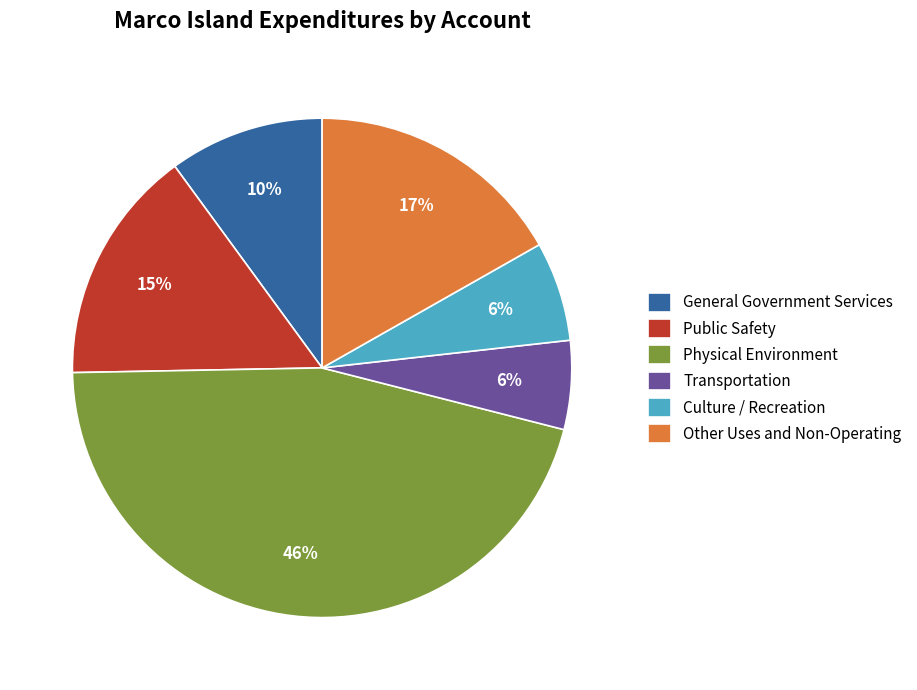

Which has a higher value, General Government Services or Other Uses and Non-Operating?

Other Uses and Non-Operating